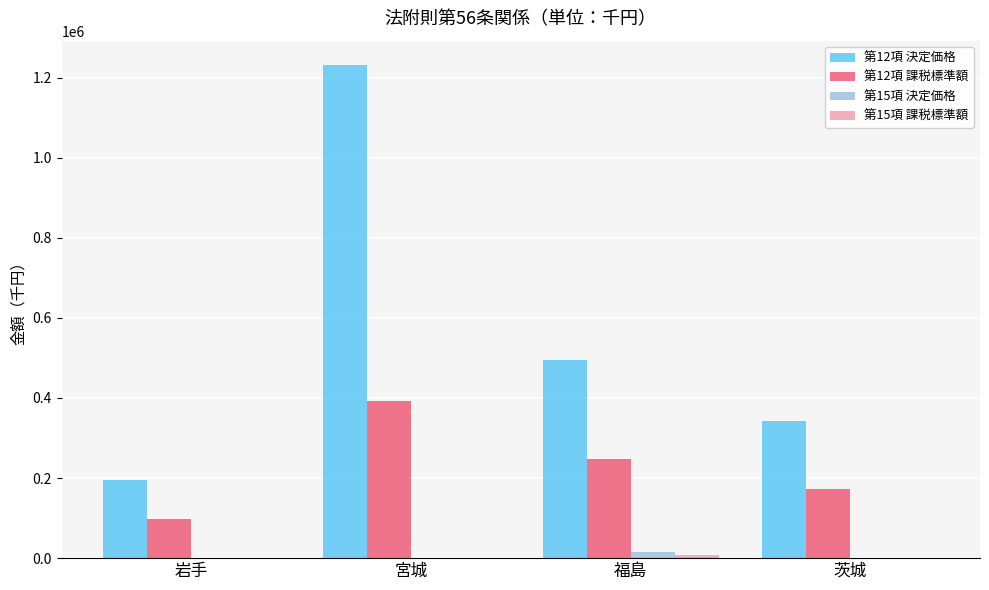

Are the bars horizontal?

No